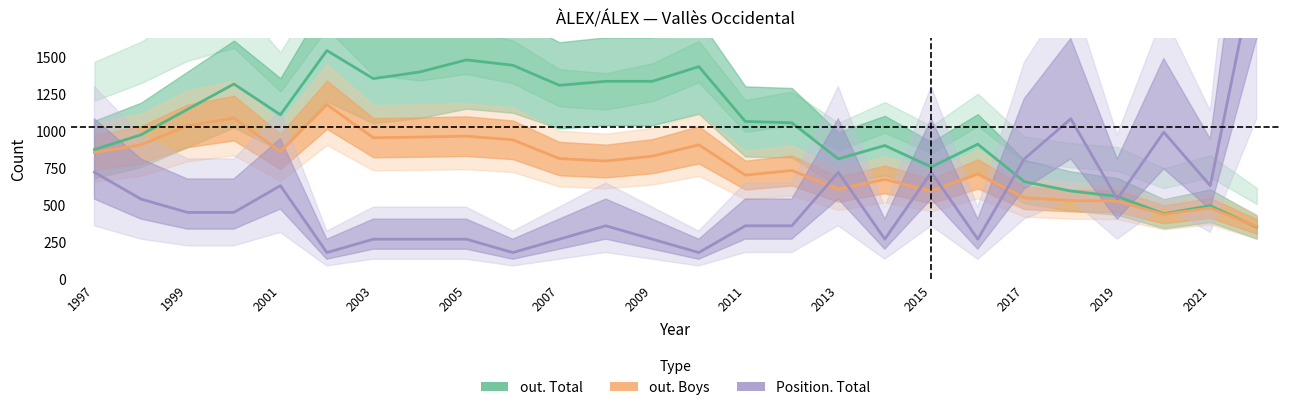

What is the difference between the maximum and minimum values in the Position. Total series?

1980.0